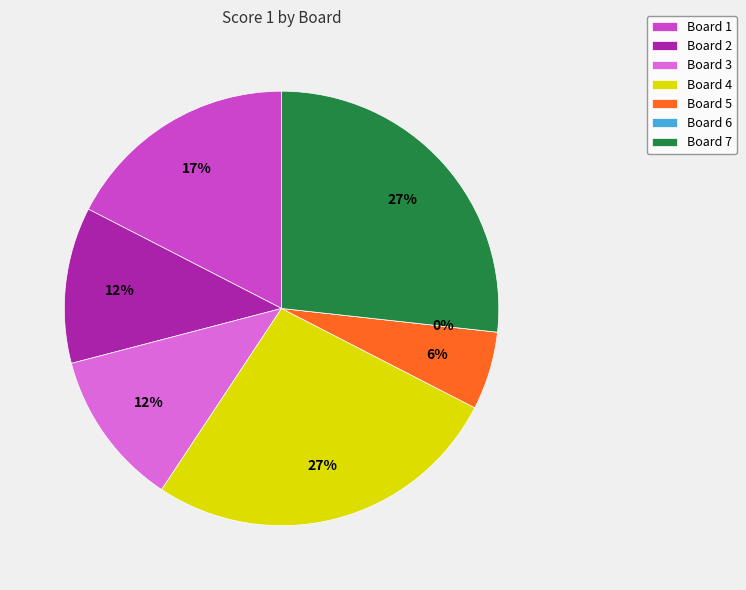

To the nearest percent, what is the difference between the largest and smallest slice percentages?

27%